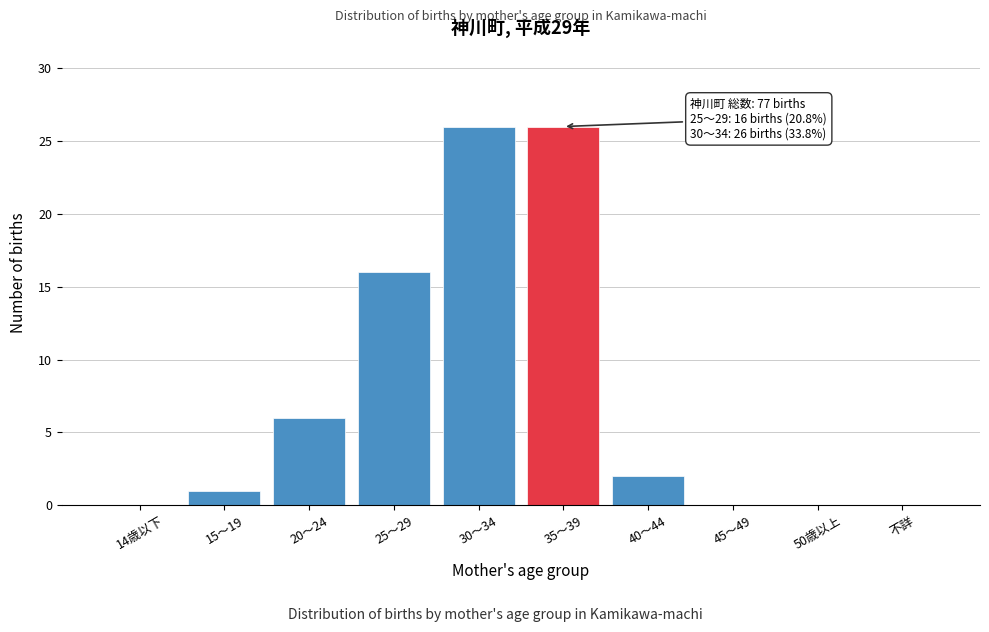

Reading left to right, list all the values displayed in this chart.

14歳以下=0	15～19=1	20～24=6	25～29=16	30～34=26	35～39=26	40～44=2	45～49=0	50歳以上=0	不詳=0